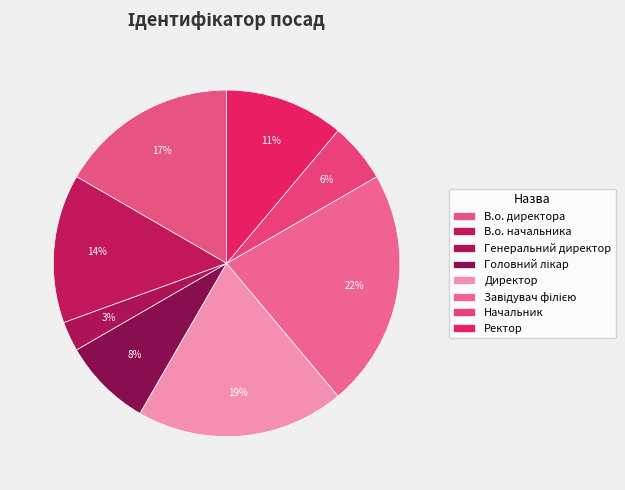

Between В.о. начальника and Директор, which is larger?

Директор